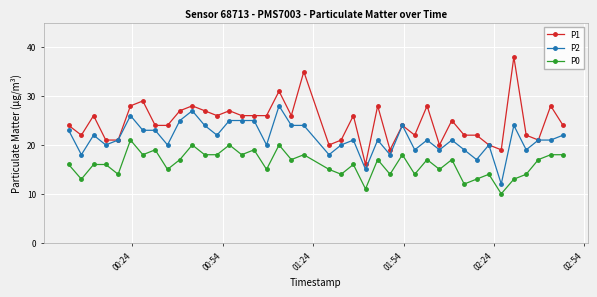

True or false: P2 has more than 0 interior local peaks.

True